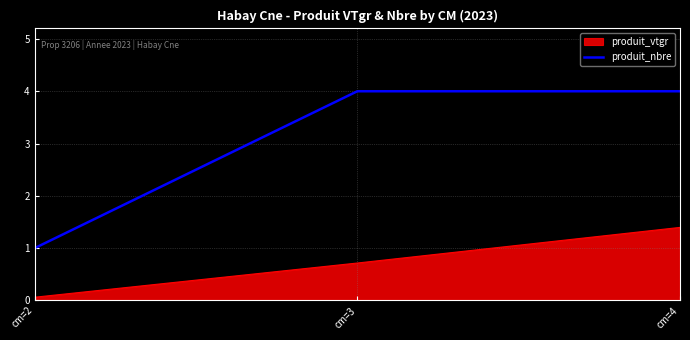

Which category has the lowest value across all series?

cm=2